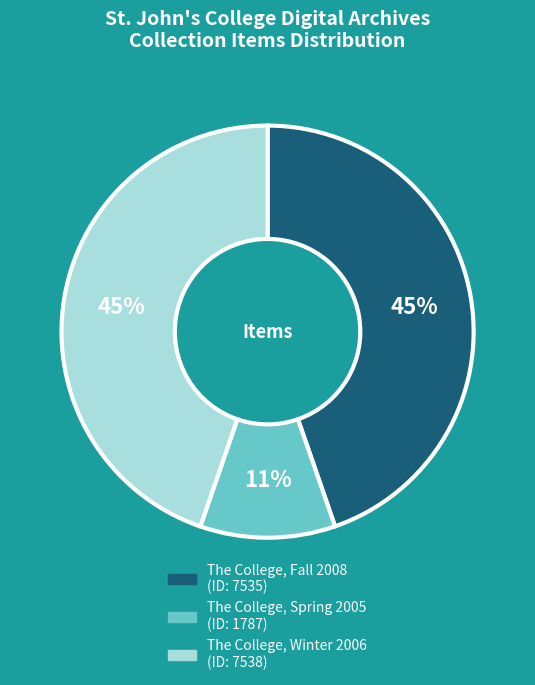

To the nearest percent, what portion does The College, Fall 2008 represent?

45%